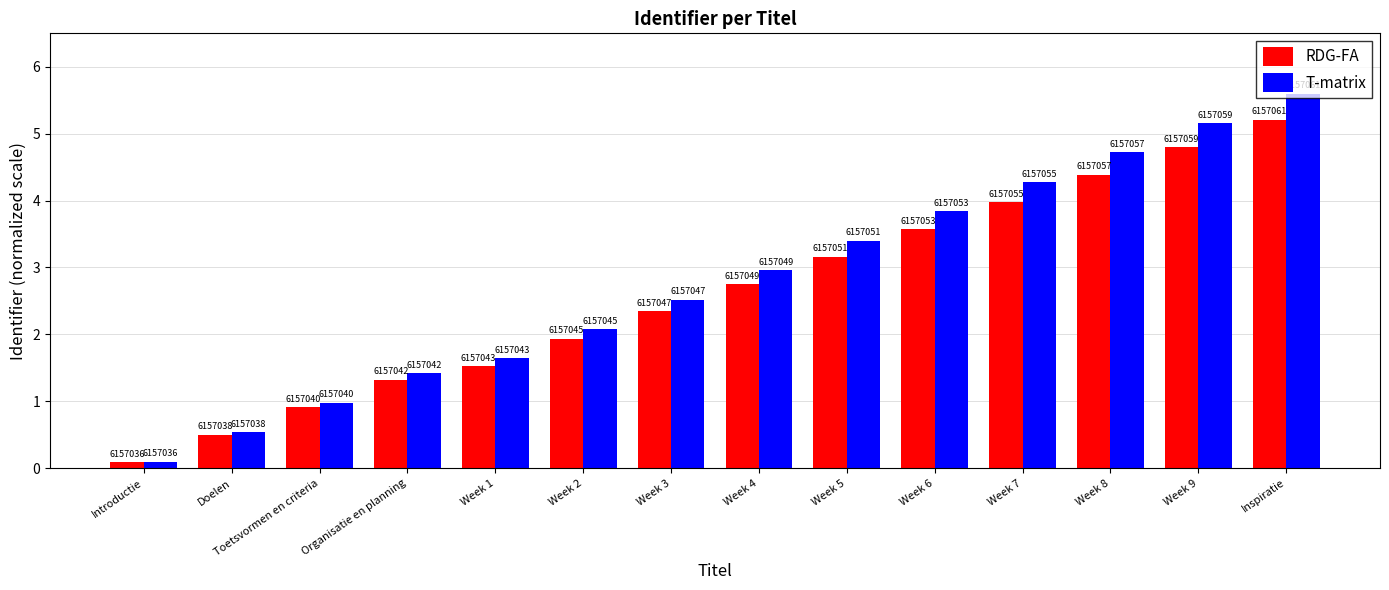

How many bars are there in each group?

2